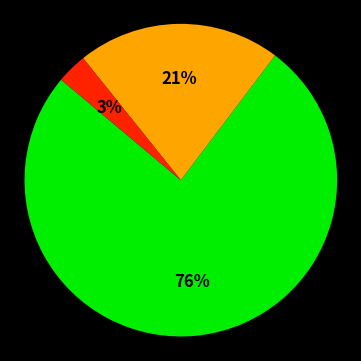

Does any single category account for the majority?

Yes